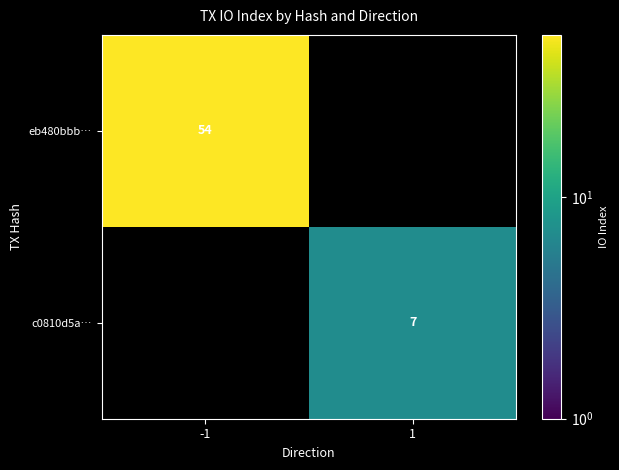

The eb480bbb… series shows 24 at -1. True or false?

False